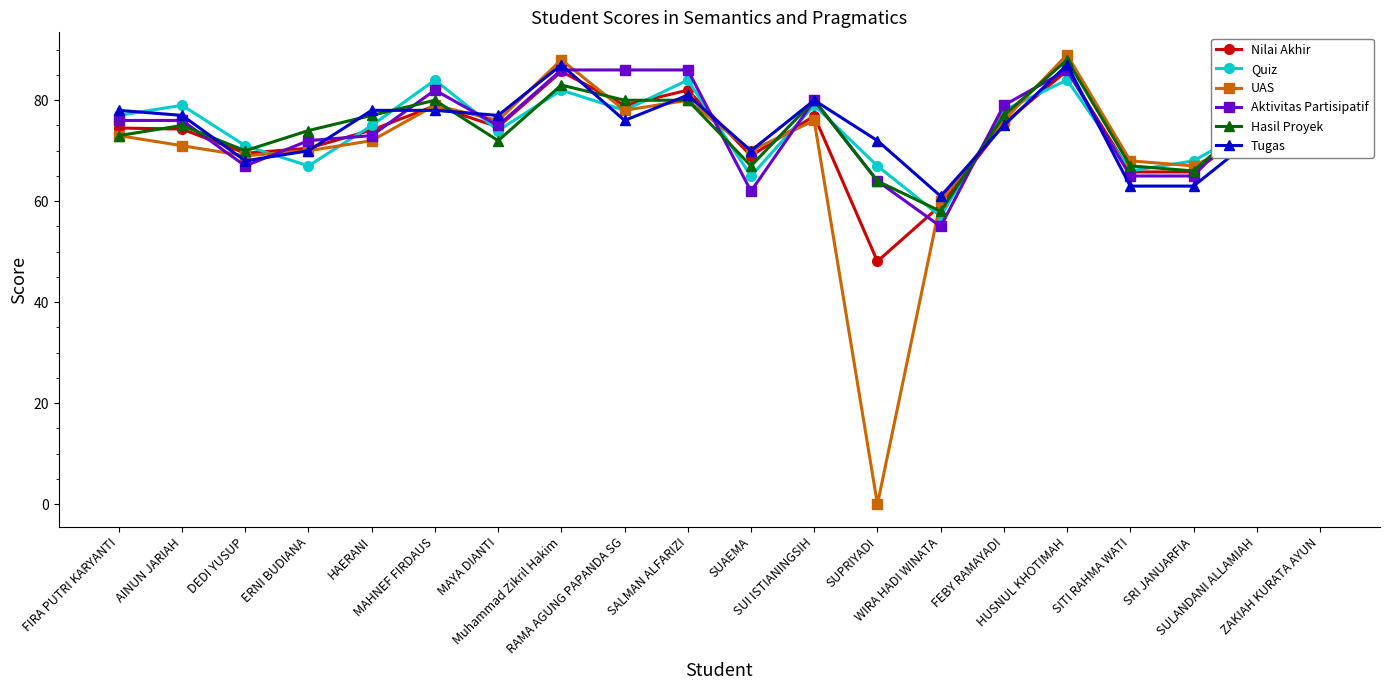

What is the maximum value shown in the chart?

89.0